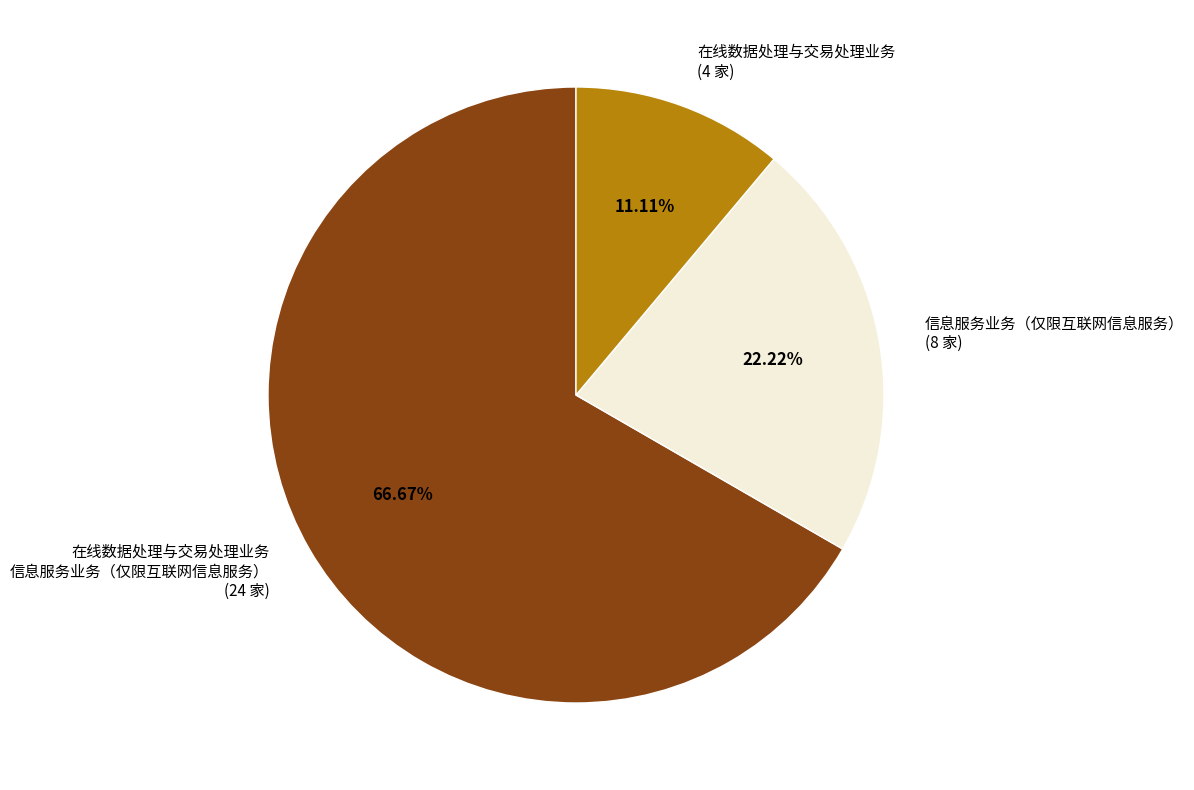

Approximately how many times larger is the value at 在线数据处理与交易处理业务 信息服务业务（仅限互联网信息服务） (24 家) compared to 在线数据处理与交易处理业务 (4 家)?

6.0